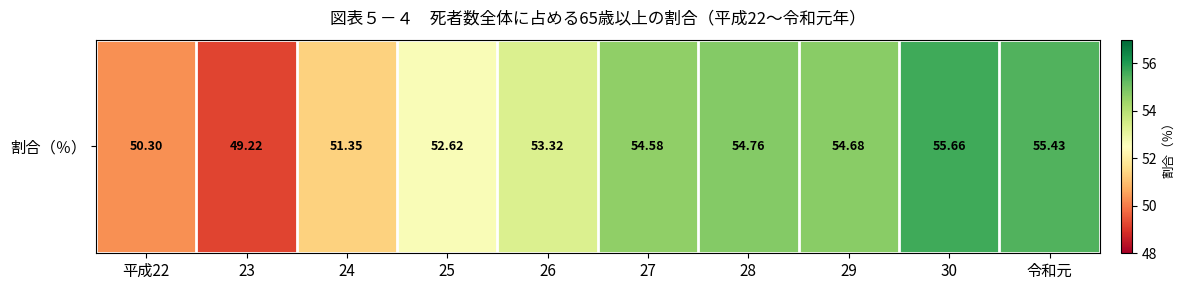

List the labels in order of value, largest first.

30, 令和元, 28, 29, 27, 26, 25, 24, 平成22, 23